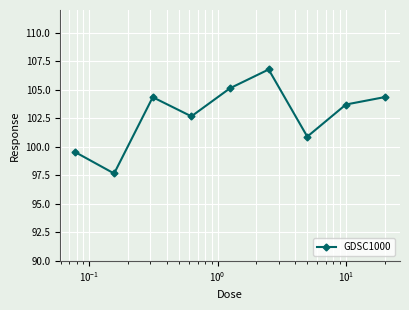

How many interior local peaks (higher than both neighbors) does the data have?

2